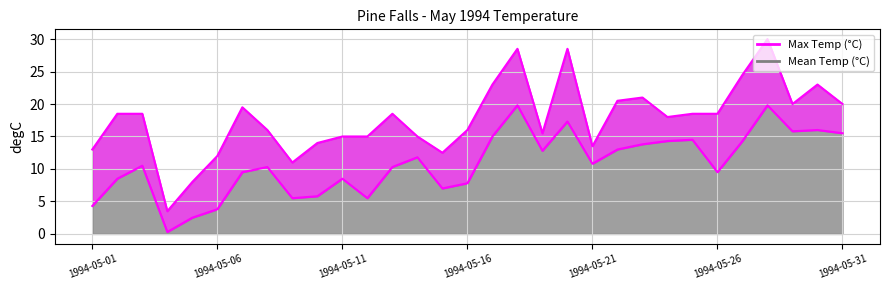

What is the difference between the maximum and minimum values in the Max Temp (°C) series?

26.5